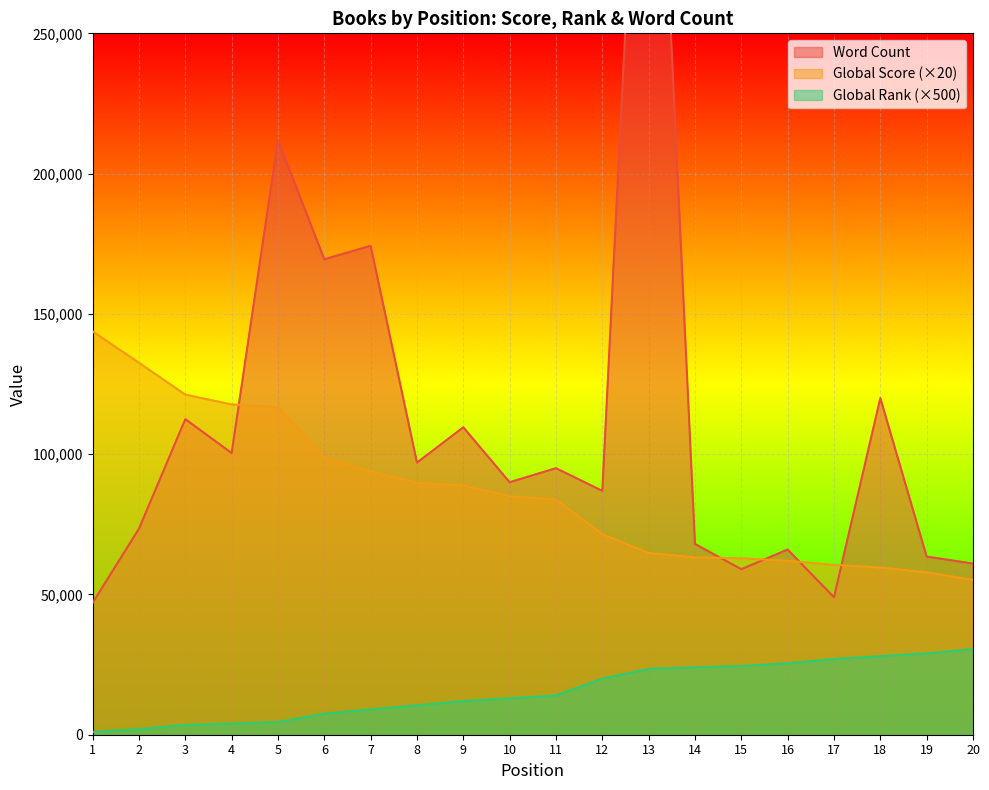

How many data points does each series have?

20